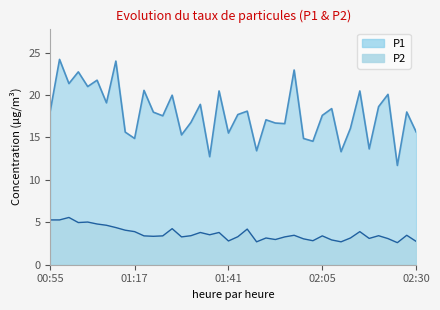

Reading left to right, extract all data points from this chart.

P1: 18.1	24.2	21.4	22.7	21.0	21.8	19.1	24.0	15.6	14.9	20.6	18.0	17.6	20.0	15.3	16.8	18.9	12.7	20.5	15.5	17.7	18.1	13.4	17.1	16.7	16.6	22.9	14.9	14.6	17.6	18.4	13.3	16.1	20.5	13.7	18.6	20.1	11.7	18.0	15.7
P2: 5.3	5.3	5.6	5.0	5.0	4.8	4.7	4.4	4.1	3.9	3.4	3.4	3.4	4.2	3.3	3.4	3.8	3.5	3.8	2.8	3.3	4.2	2.7	3.1	3.0	3.3	3.5	3.0	2.8	3.4	2.9	2.7	3.1	3.9	3.1	3.4	3.1	2.6	3.5	2.8